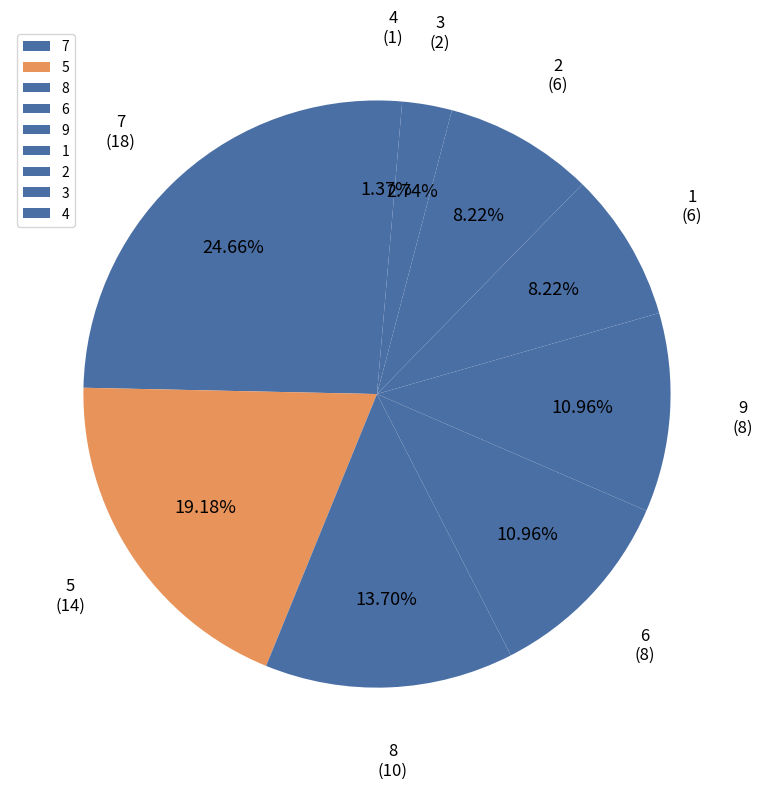

What is the largest slice in the pie chart?

7